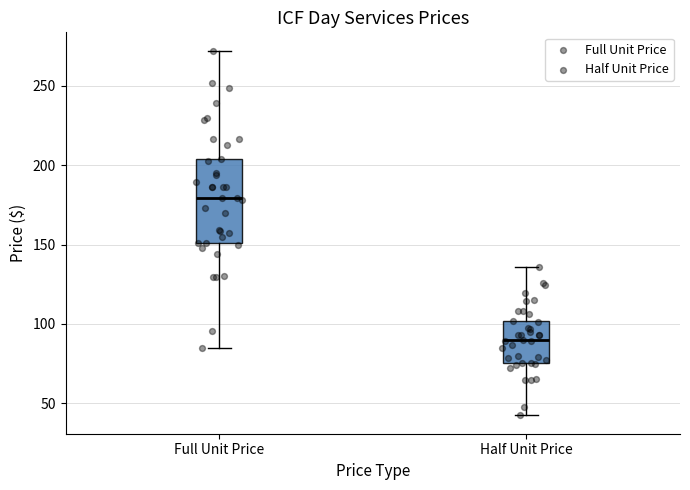

Which box is the tallest, from its lower edge to its upper edge?

Full Unit Price